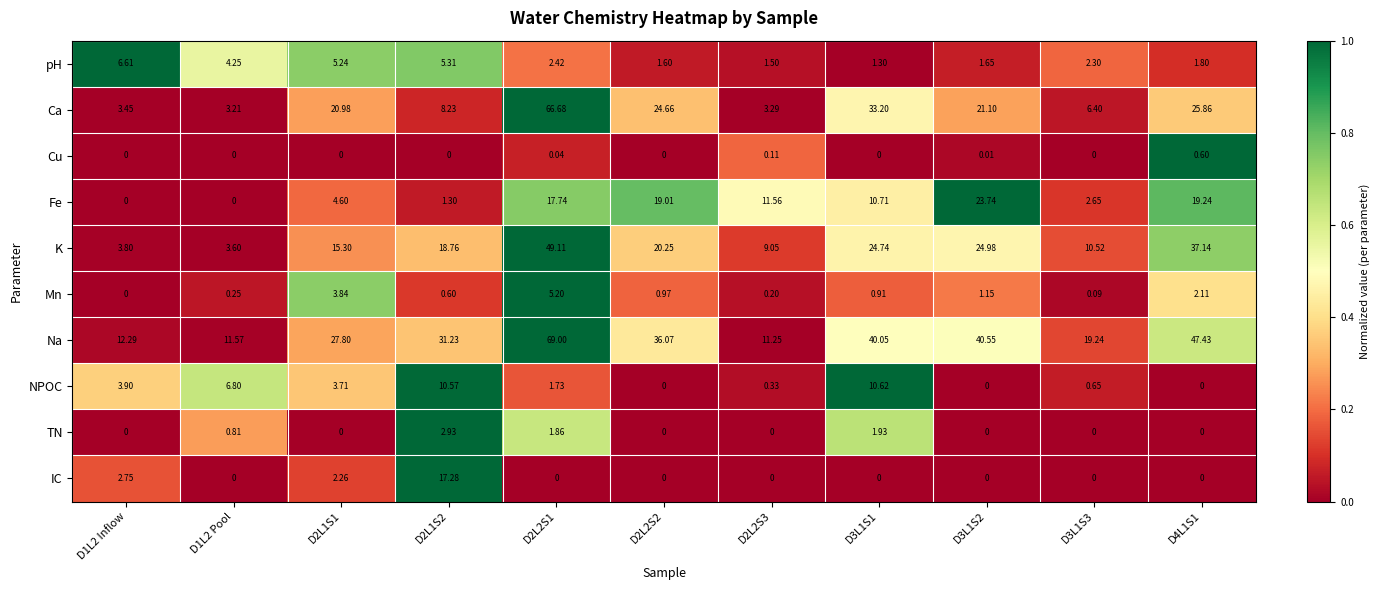

Between D3L1S1 and D3L1S3, which series saw the biggest shift?

Ca